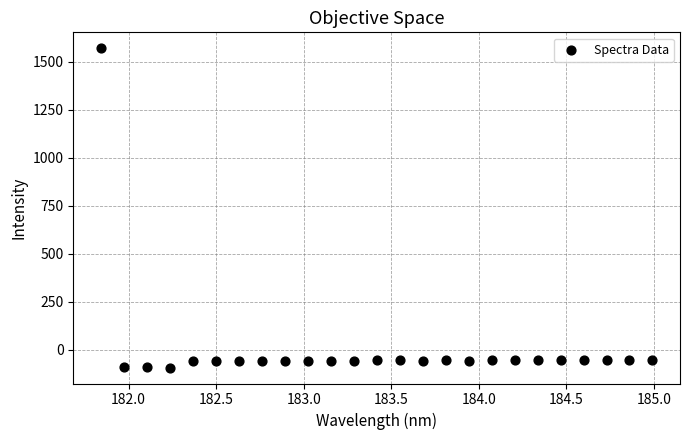

What is the range of X values (max minus min)?

3.1